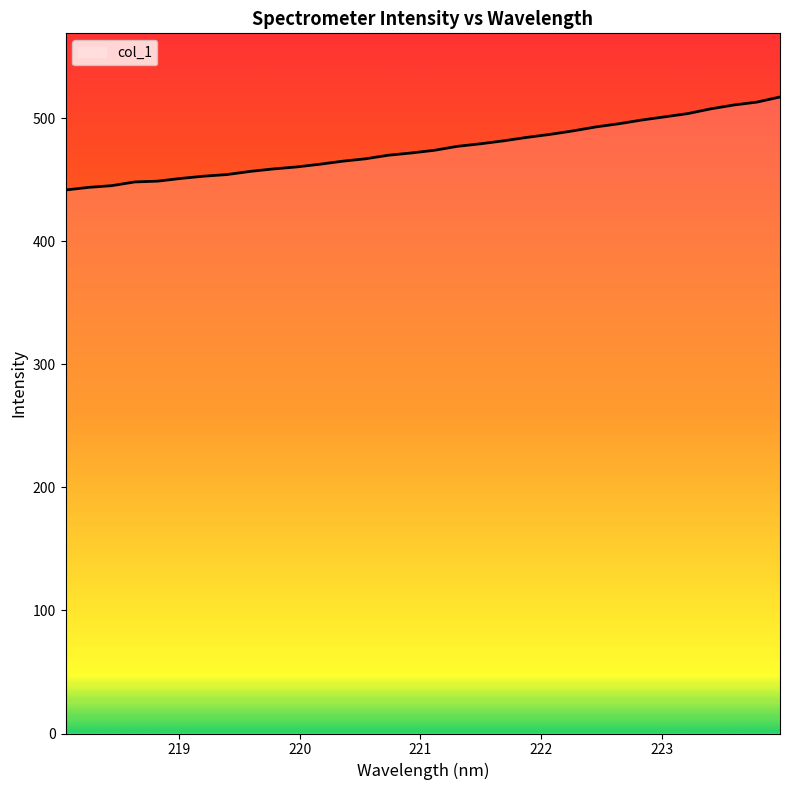

What is the greatest value displayed?

517.2